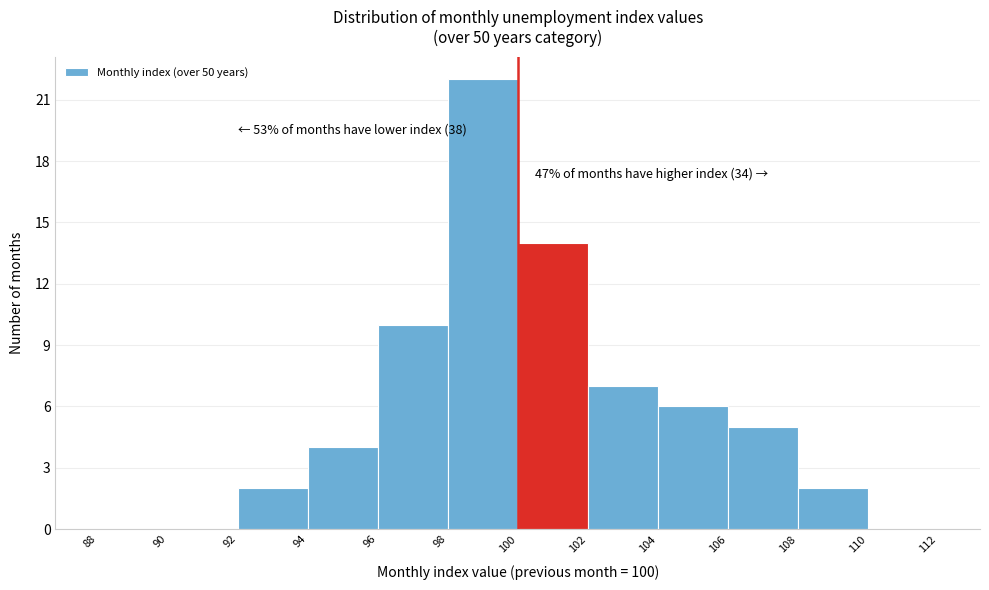

Which range on the x-axis has the tallest bar?

98 to 100